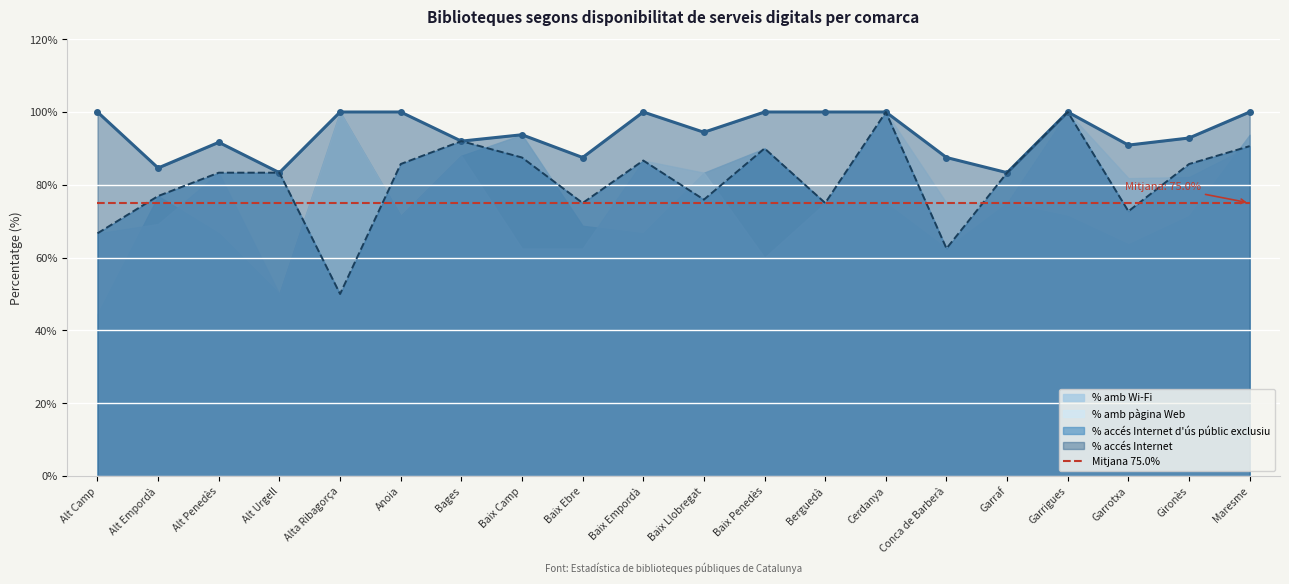

How many interior local valleys does the % accés Internet d'ús públic exclusiu series have?

6